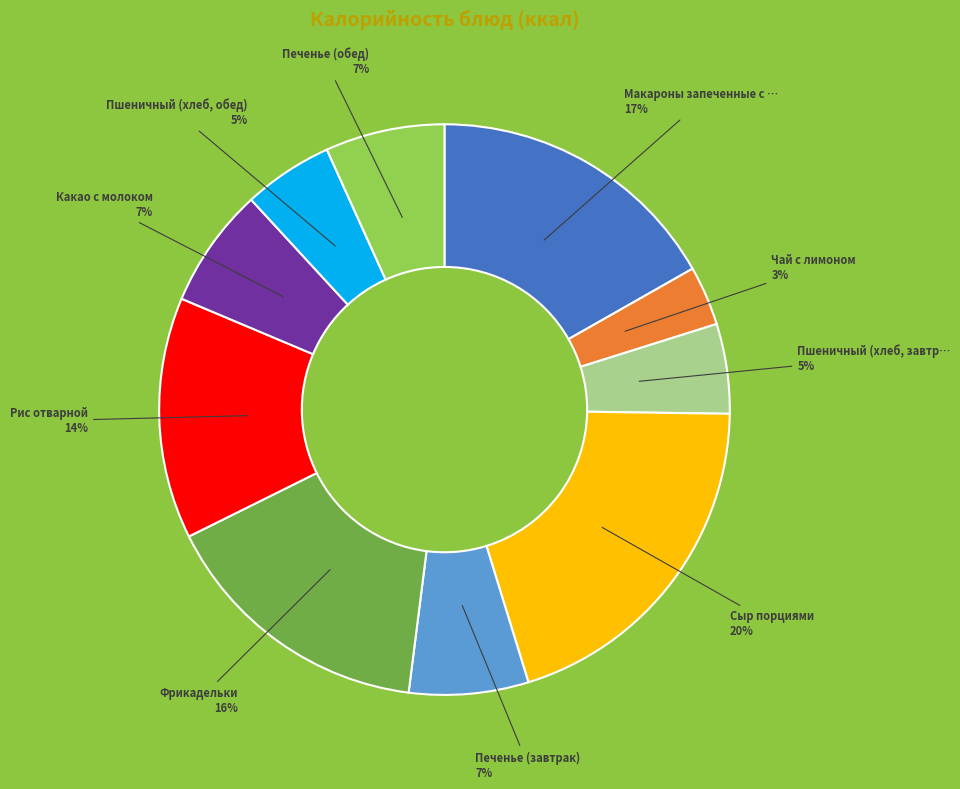

Is there a majority slice in this chart?

No